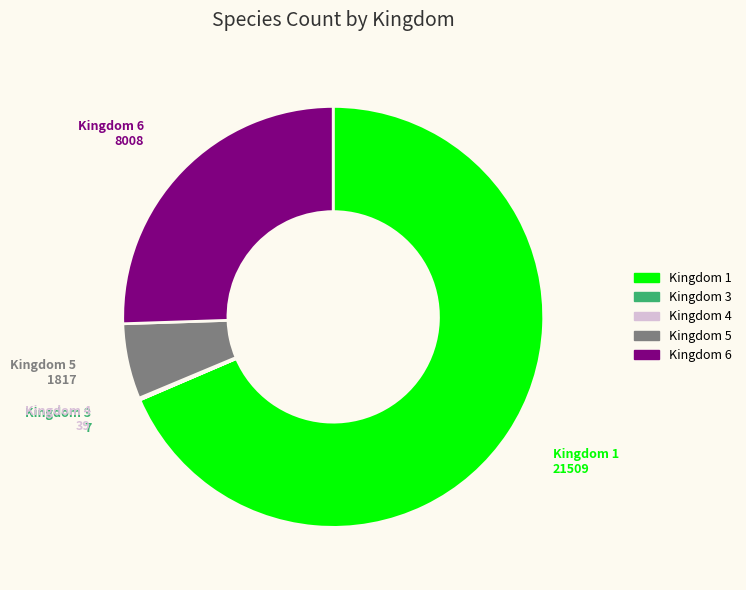

What is the majority slice?

Kingdom 1